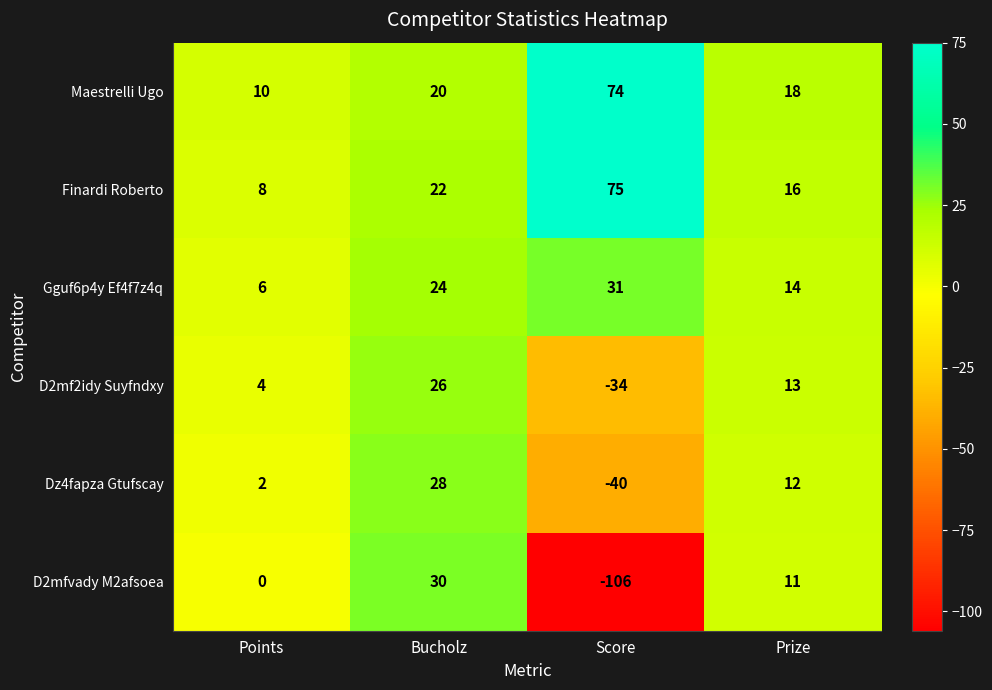

The D2mf2idy Suyfndxy series shows -48 at Score. True or false?

False